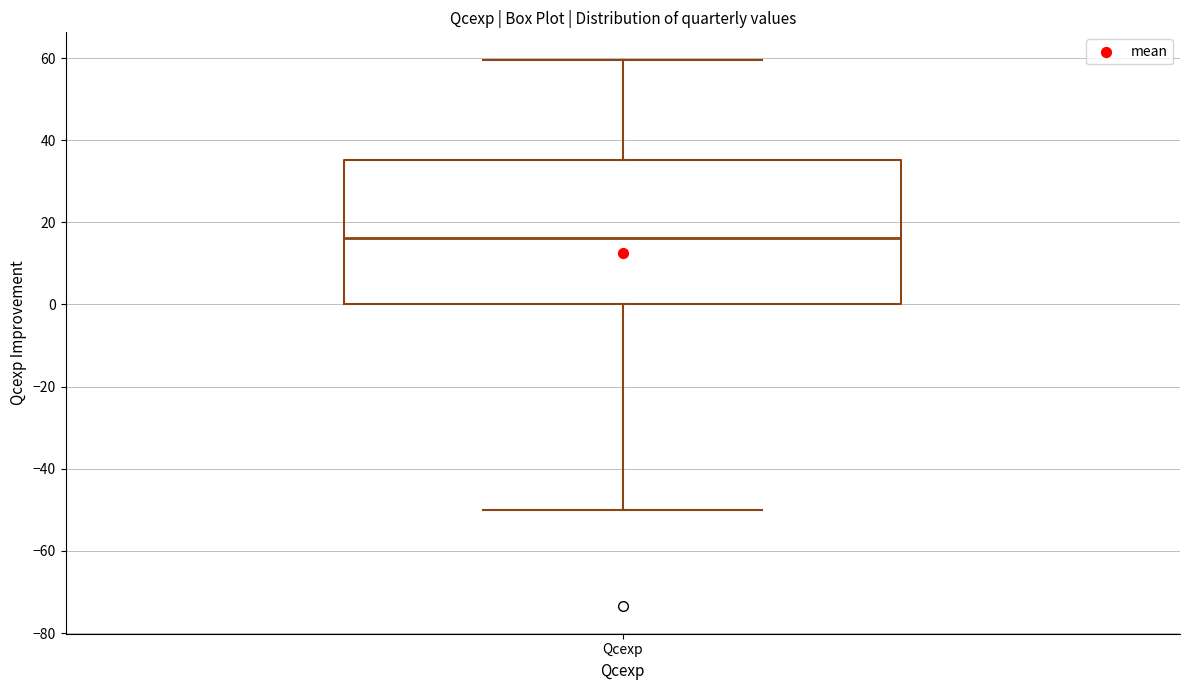

Where does the median line of the box for Qcexp sit on the y-axis? The values are not printed on the chart, so give them approximately, as read against the axis.

16